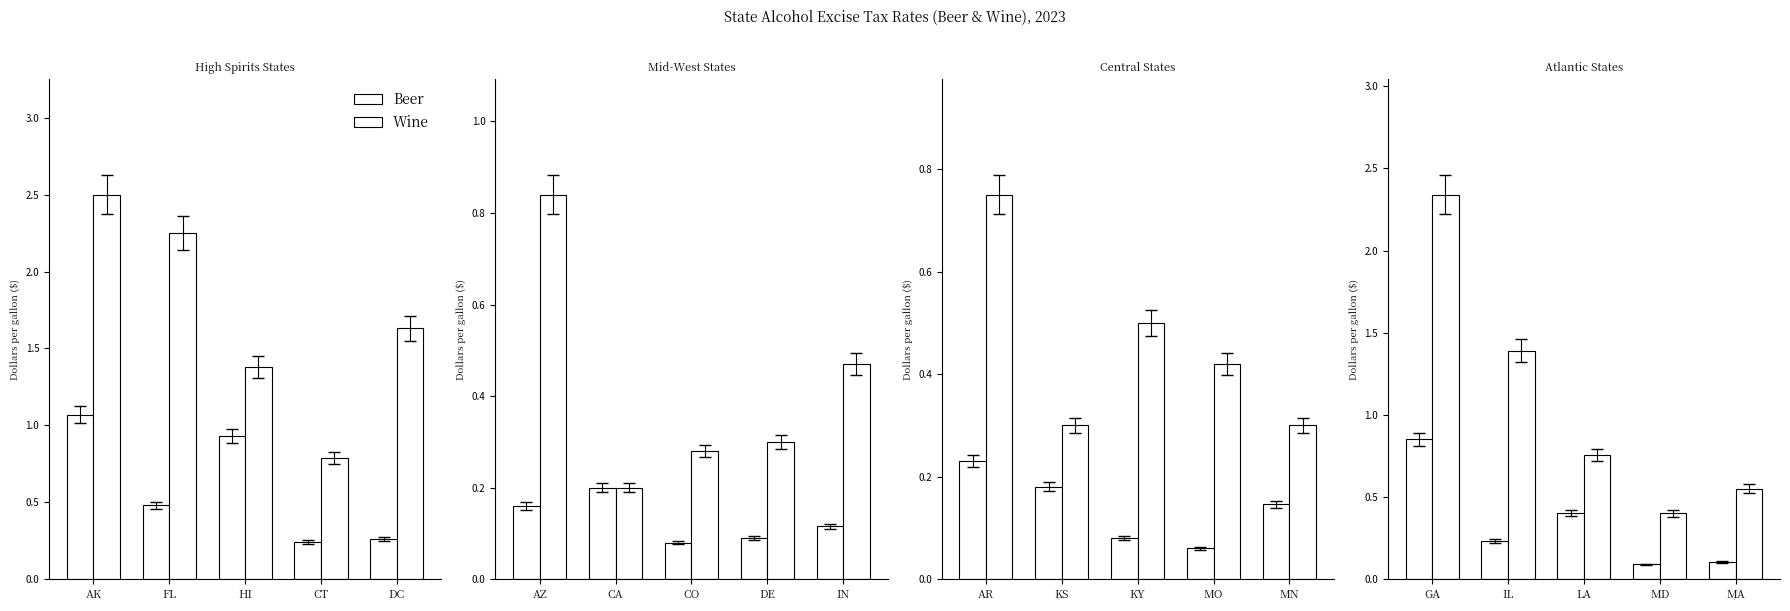

Is it true that Beer equals 0.3 at IL?

False